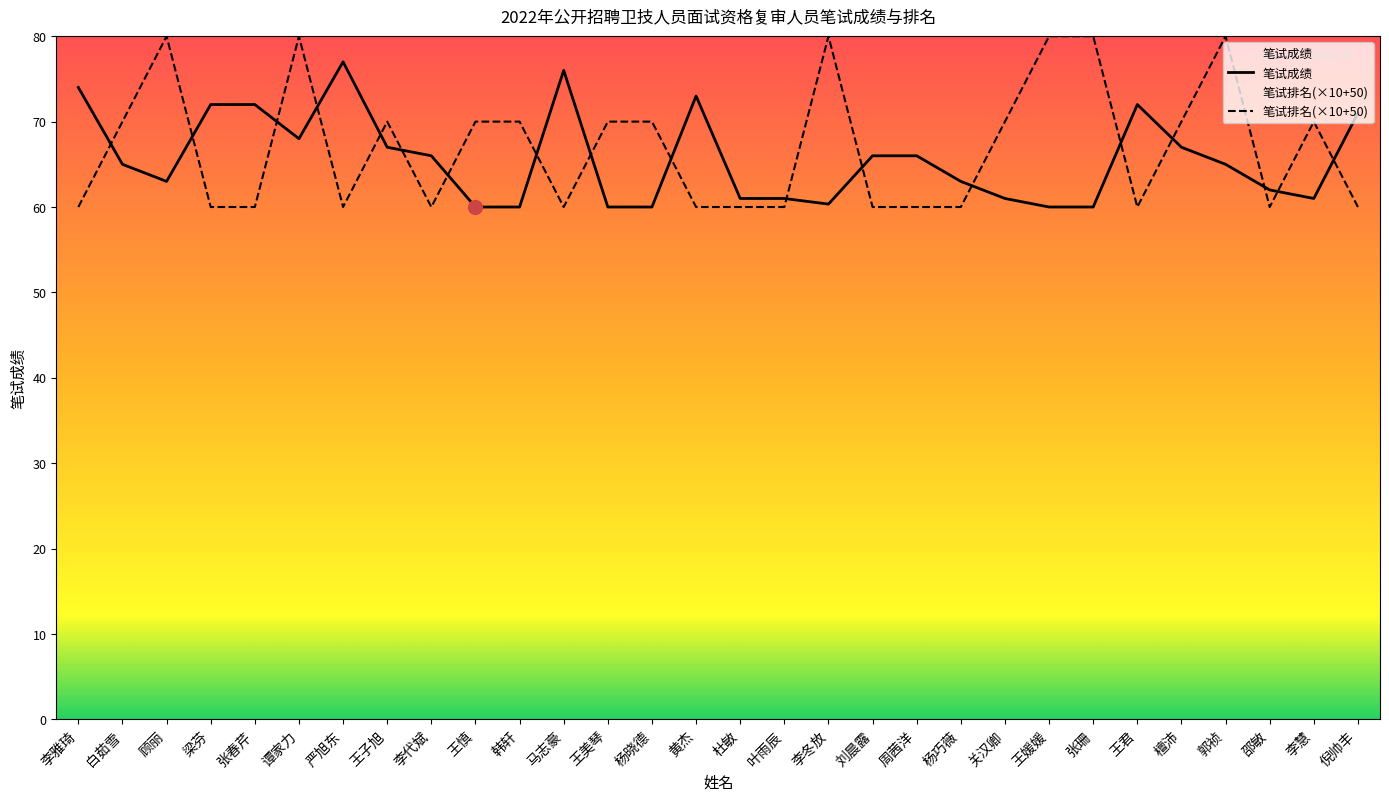

What is the label of the 17th point from the right?

杨晓德